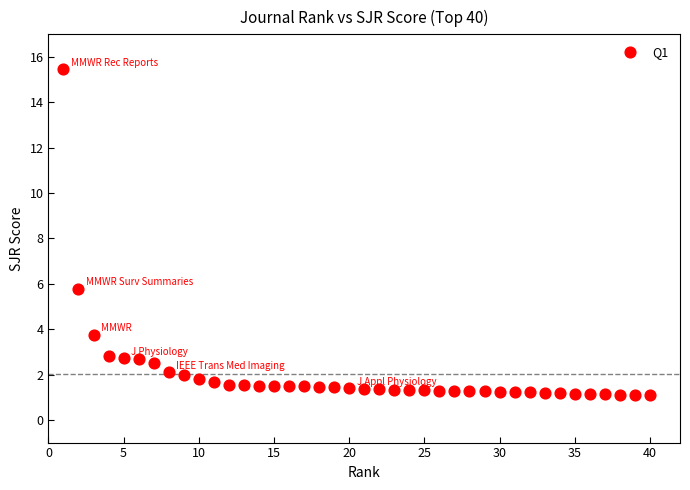

What Y value in the scatter plot is closest to 8?

5.8